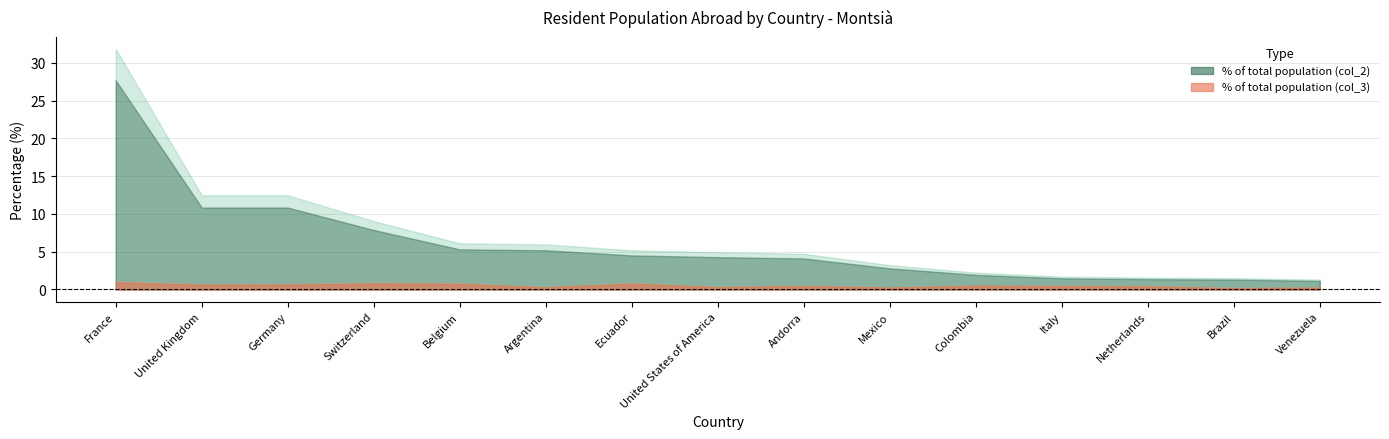

What is the average value of the % with respect to total population (col_3) series?

0.5